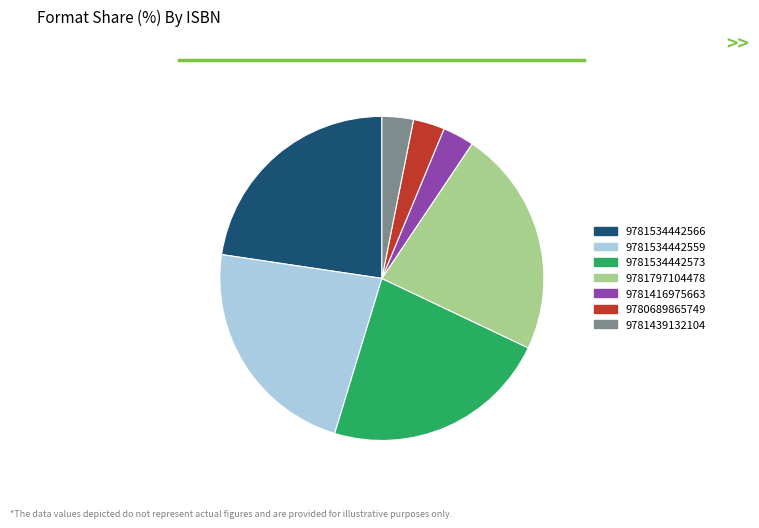

Do 9781534442559 and 9780689865749 together represent more than half of the pie?

No